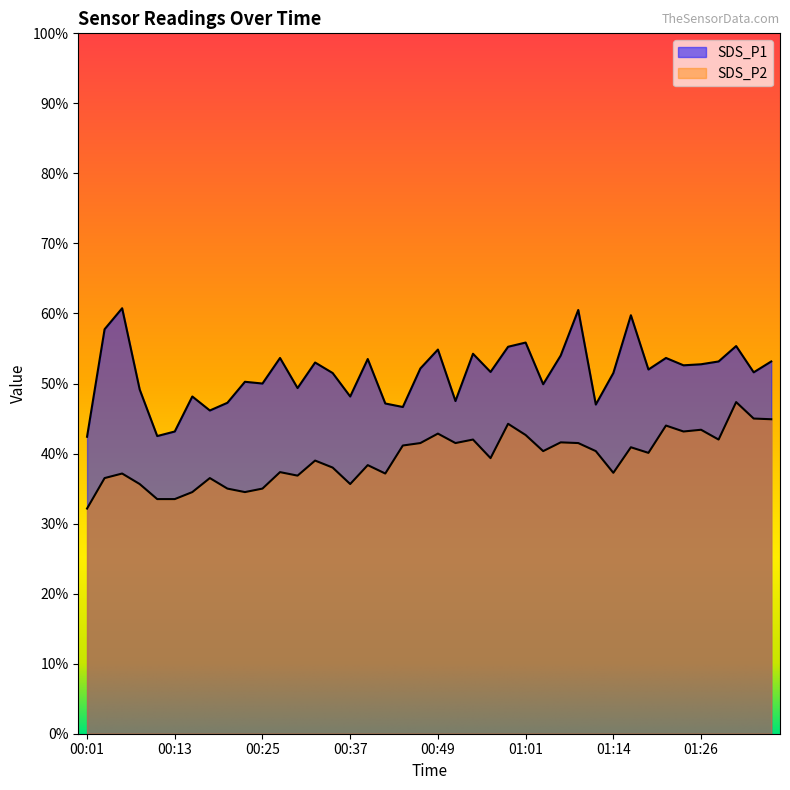

Does the chart have visible grid lines?

No